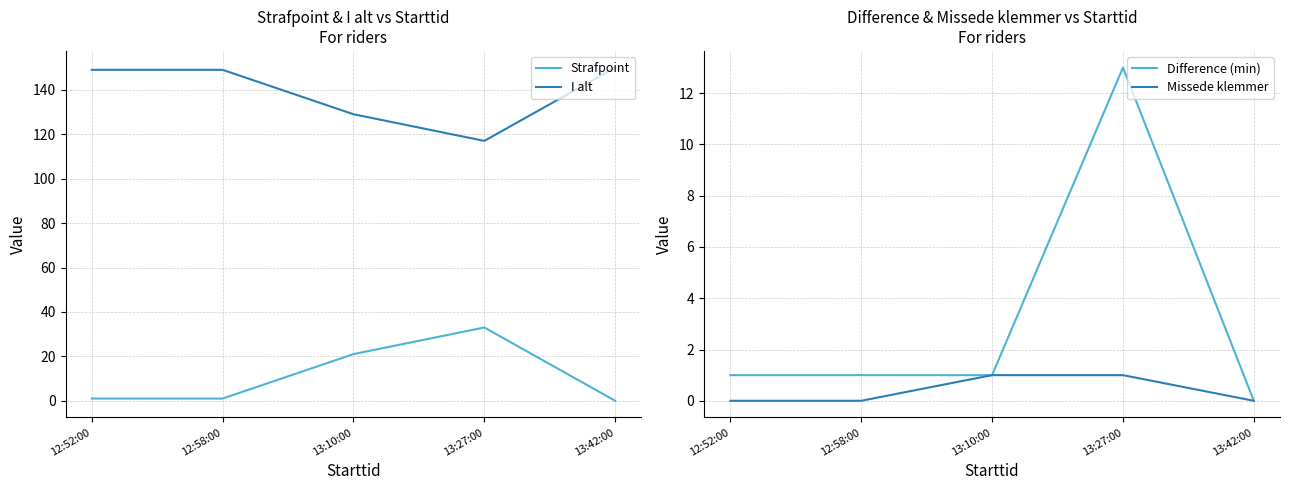

At which category is the sum across all series the highest?

13:27:00